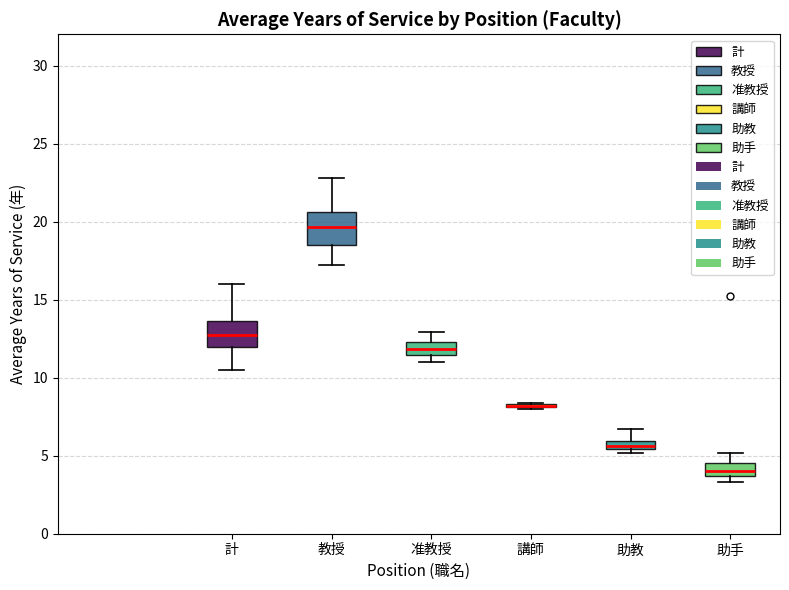

Where is the upper edge of the box for 准教授 on the y-axis? The values are not printed on the chart, so give them approximately, as read against the axis.

12.5